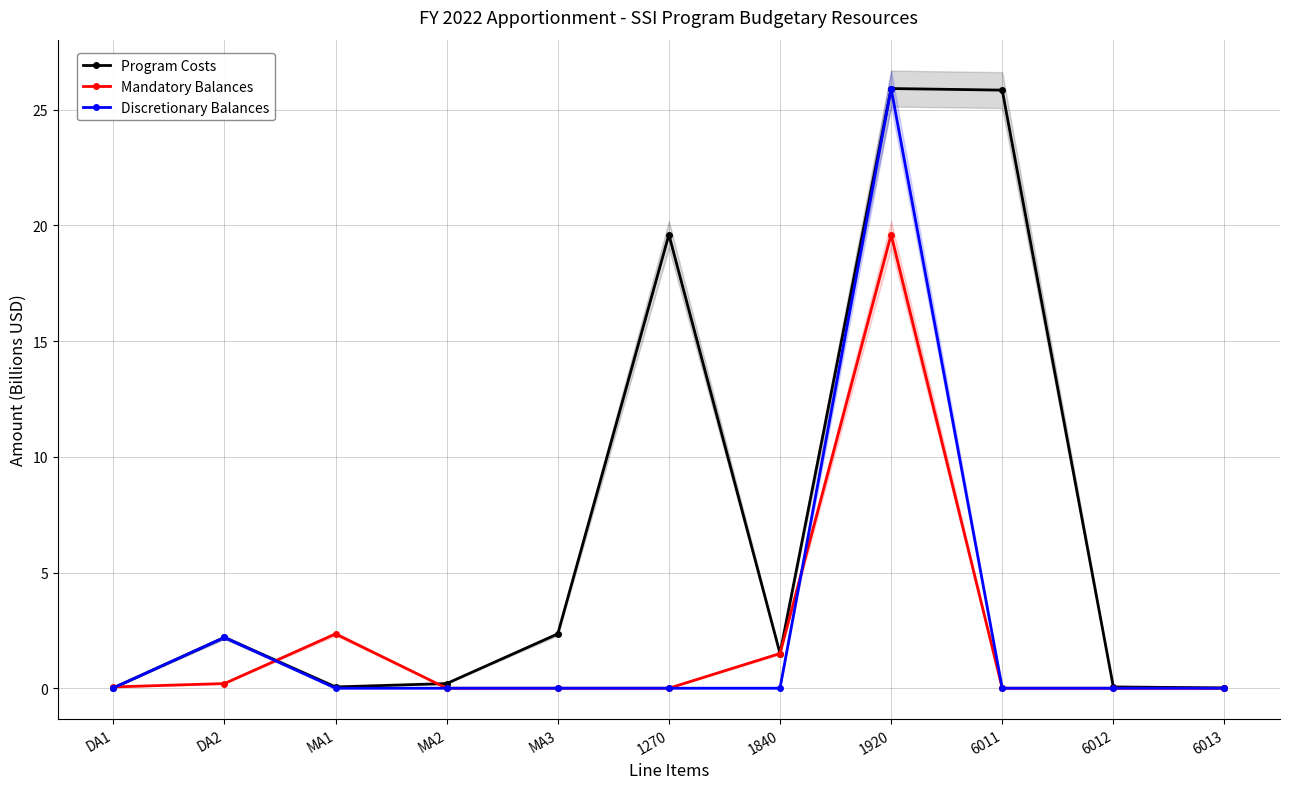

Reading right to left, what are all the values shown in this chart?

Program Costs: 0.0	0.1	25.8	25.9	1.5	19.6	2.3	0.2	0.1	2.2	0.0
Mandatory Balances: 0.0	0.0	0.0	19.6	1.5	0.0	0.0	0.0	2.3	0.2	0.1
Discretionary Balances: 0.0	0.0	0.0	25.9	0.0	0.0	0.0	0.0	0.0	2.2	0.0